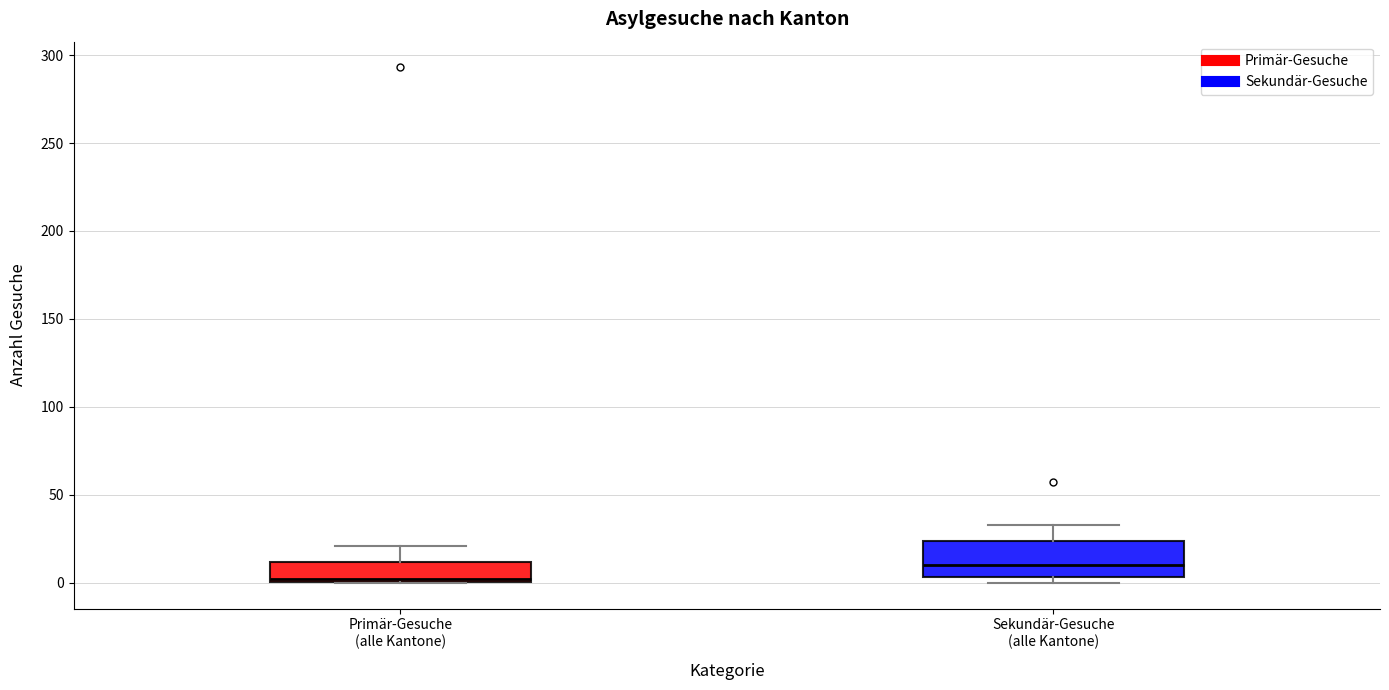

Reading left to right, read every box against the y-axis: the position of its median line, the range the box covers, and the ends of its whiskers. The values are not printed on the chart, so give them approximately, as read against the axis.

Primär-Gesuche (alle Kantone): median 0, box 0 to 10, whiskers 0 to 20
Sekundär-Gesuche (alle Kantone): median 10, box 5 to 25, whiskers 0 to 35